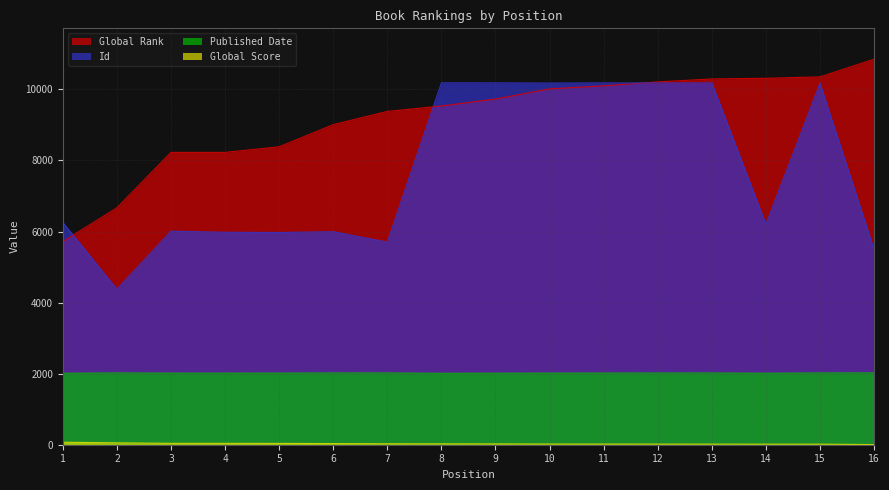

Where does the Global Score series first go above 25?

1